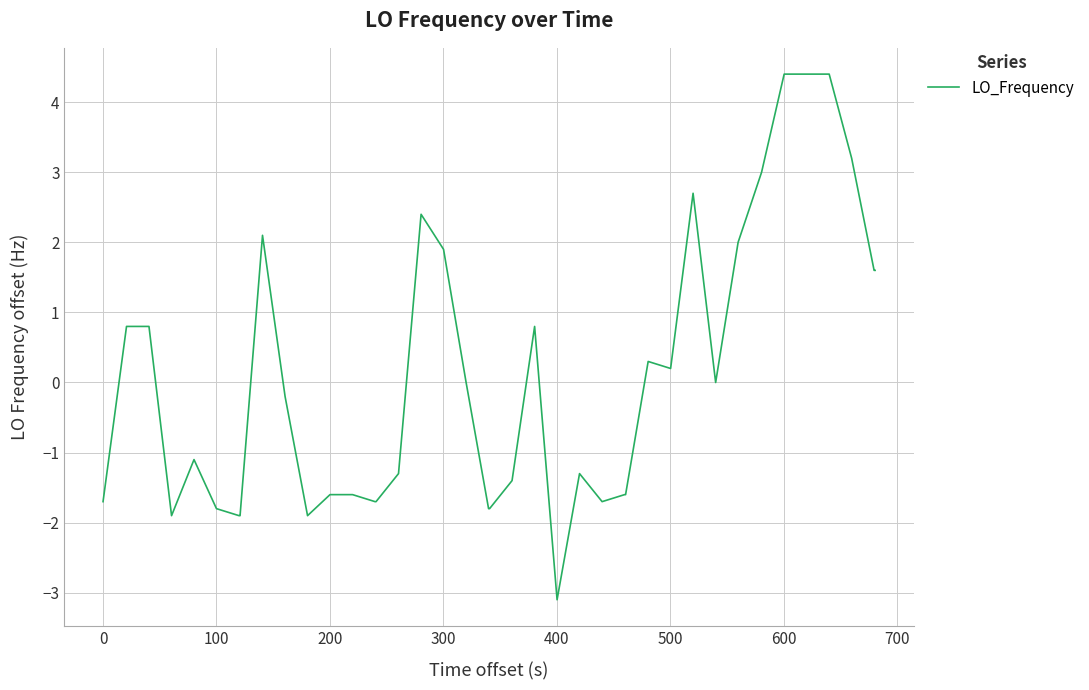

How many series are shown in this chart?

1